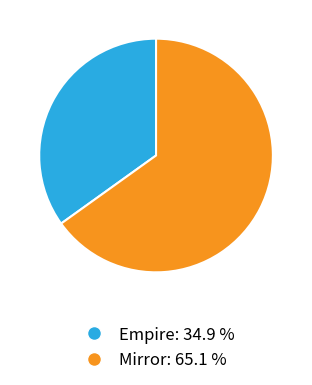

How many segments does this pie chart have?

2